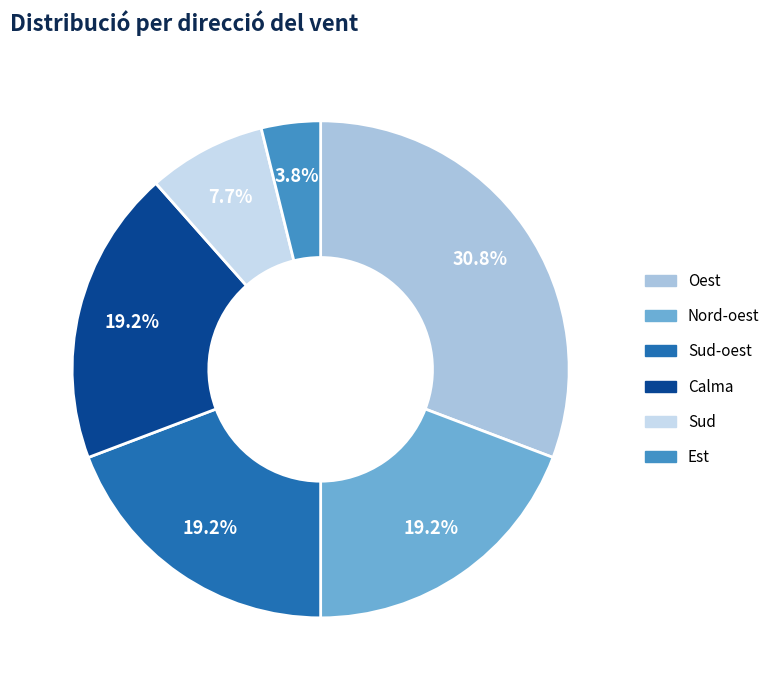

Which category has the biggest portion of the pie?

Oest